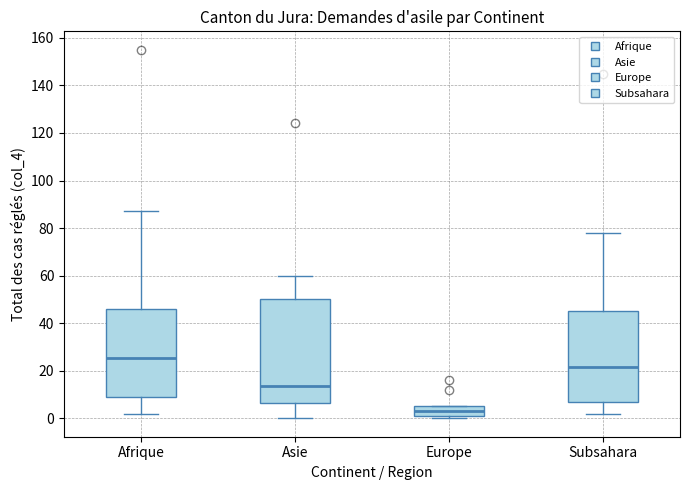

Which box is the tallest, from its lower edge to its upper edge?

Asie